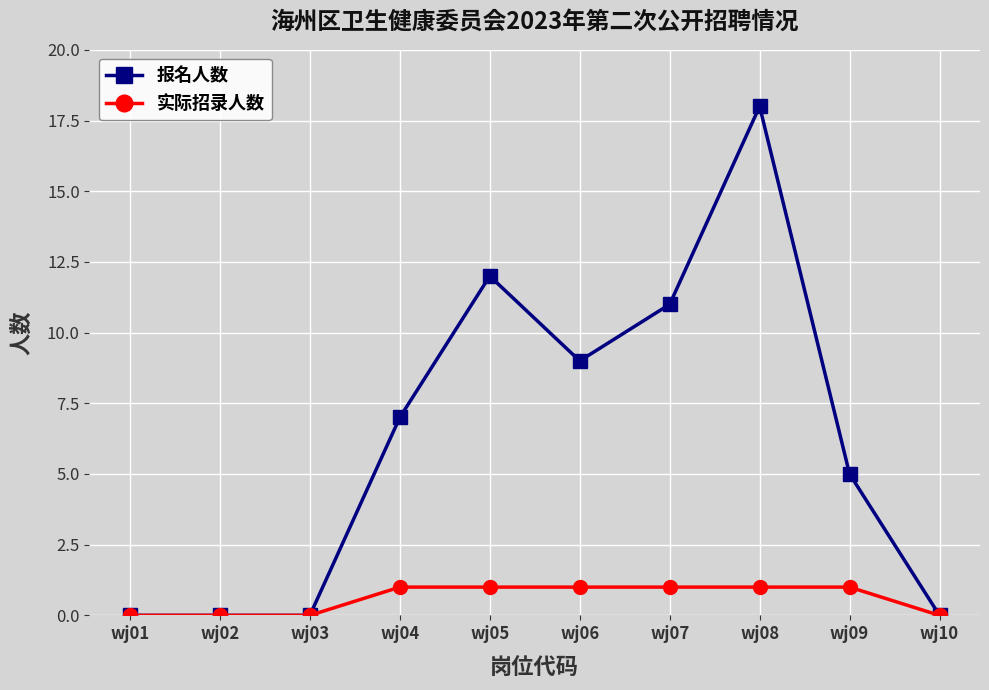

Rank the series by their average value, from lowest to highest.

实际招录人数, 报名人数